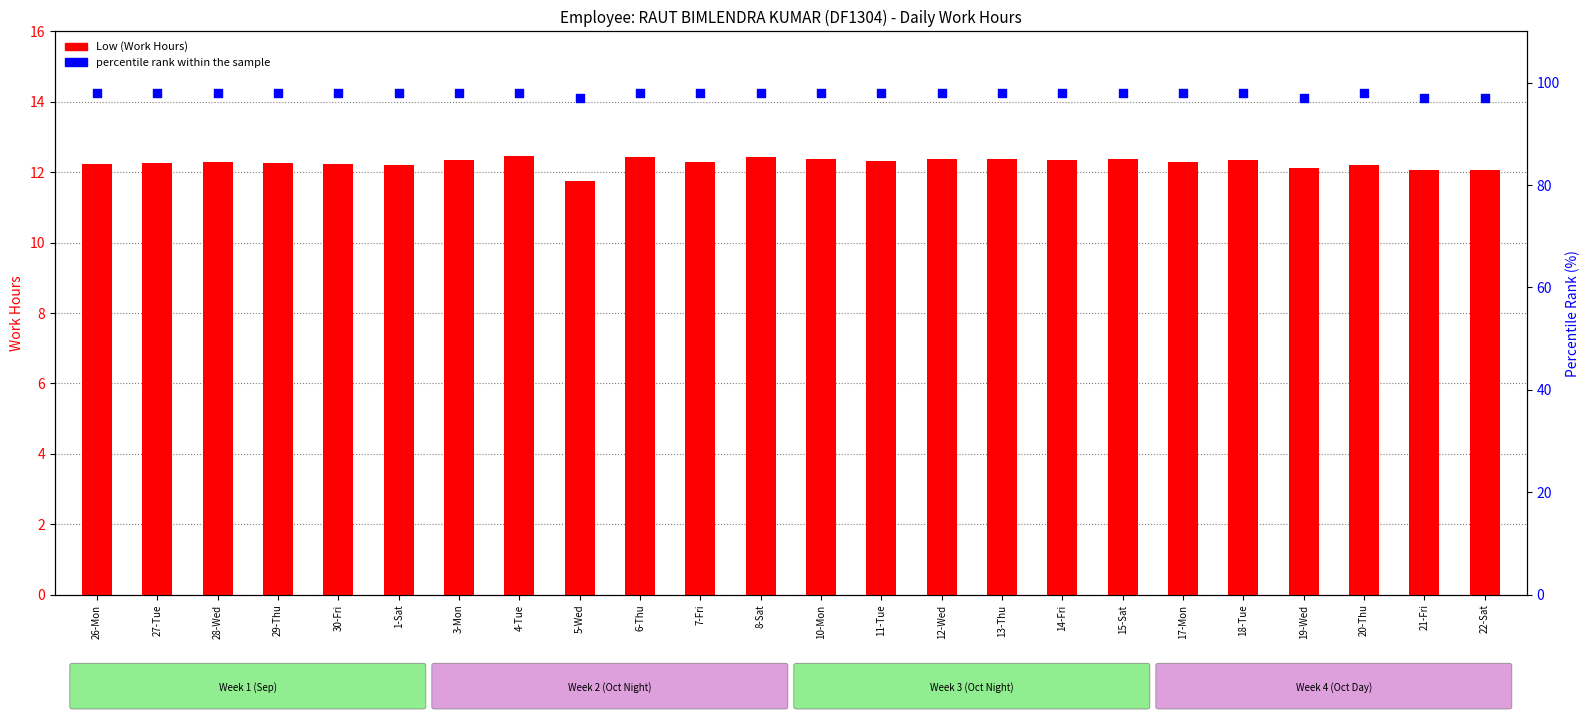

At which category is the sum across all series the highest?

4-Tue